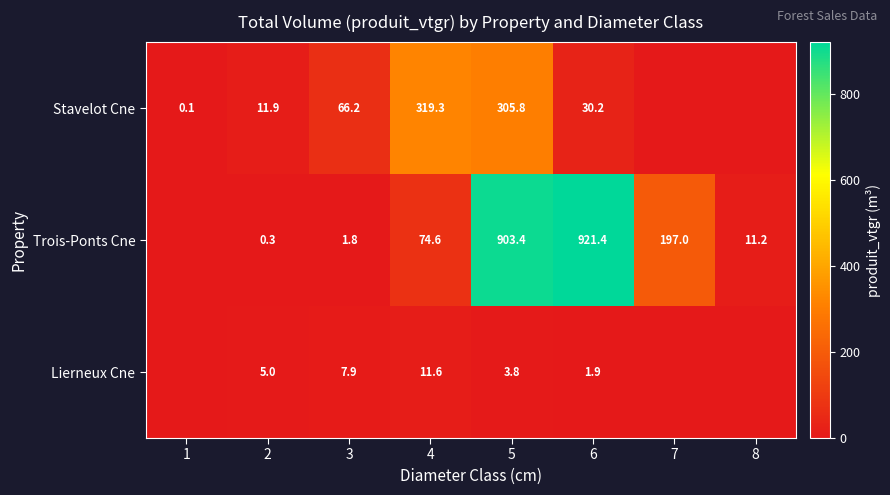

What is the difference between the Trois-Ponts Cne values at 4 and 2?

74.3